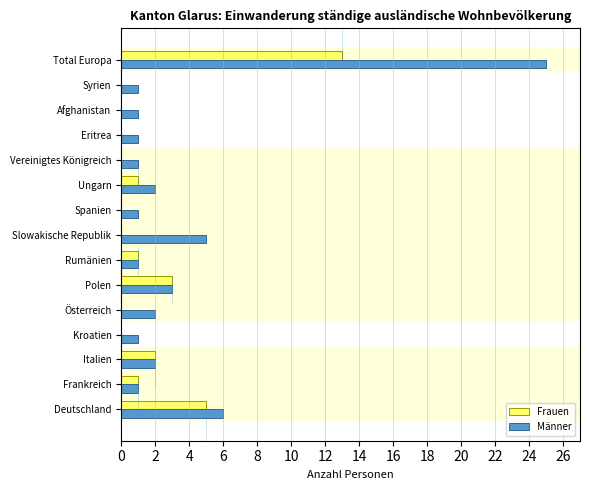

Which series has the largest total across all categories?

Männer